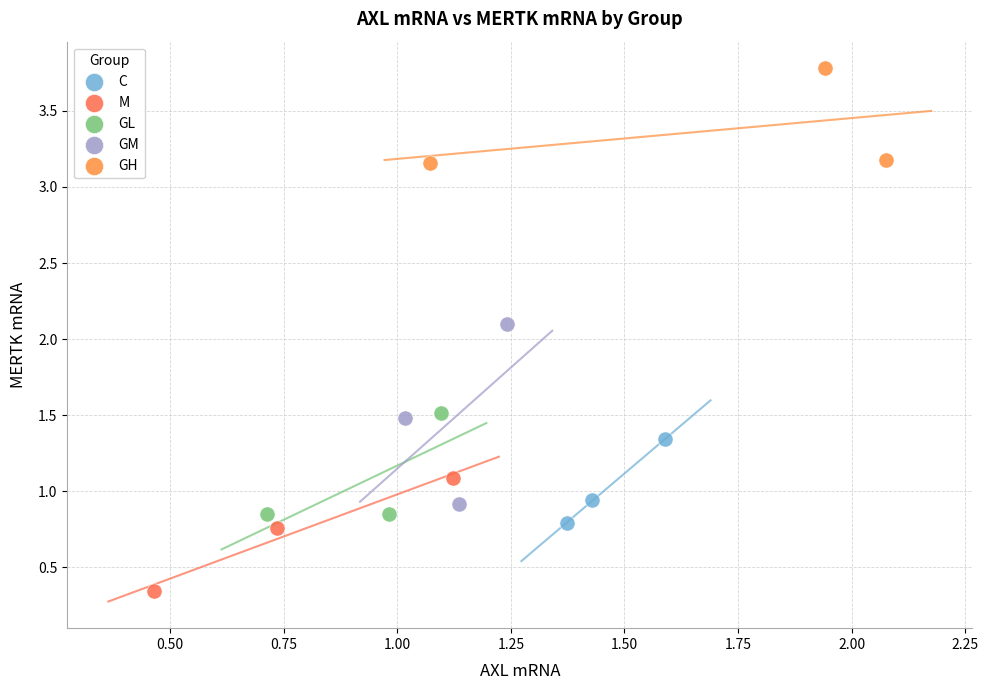

Which series contains the lowest Y value?

M